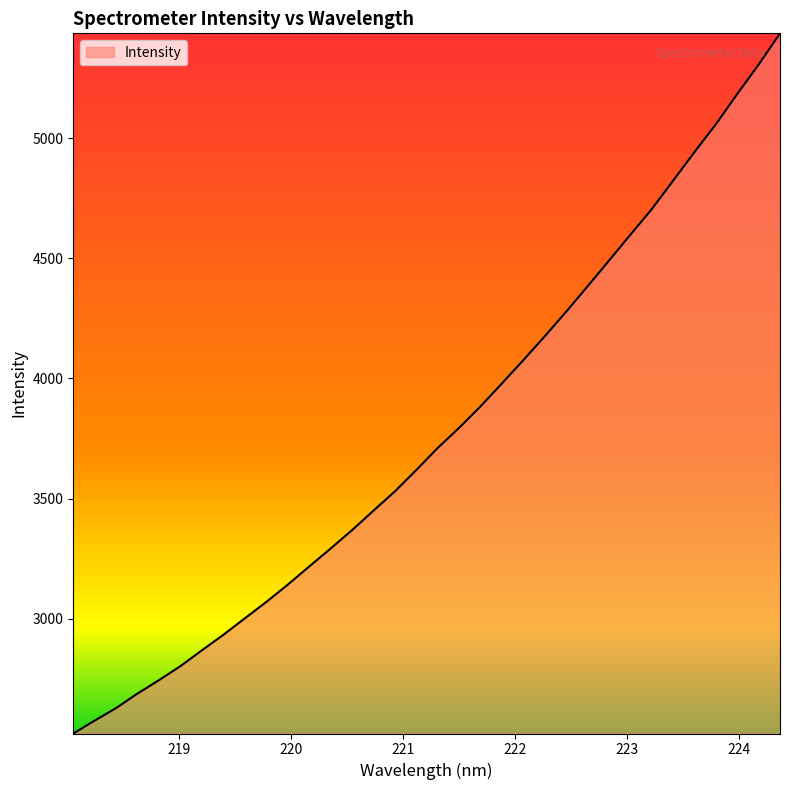

What is the greatest value displayed?

5435.8